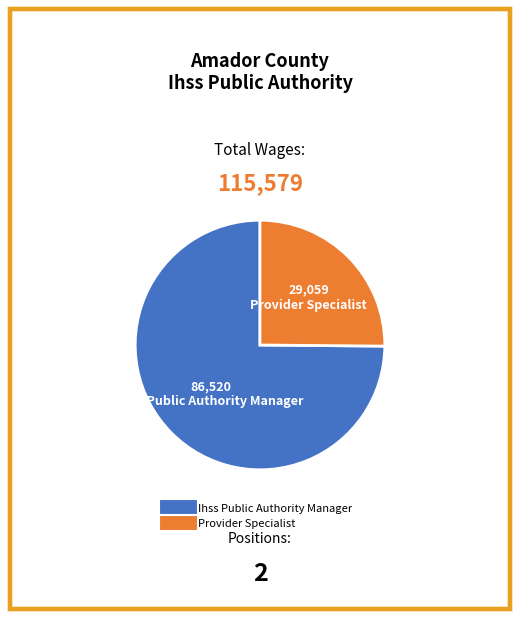

Is it true that Ihss Public Authority Manager is 86% of the pie?

False